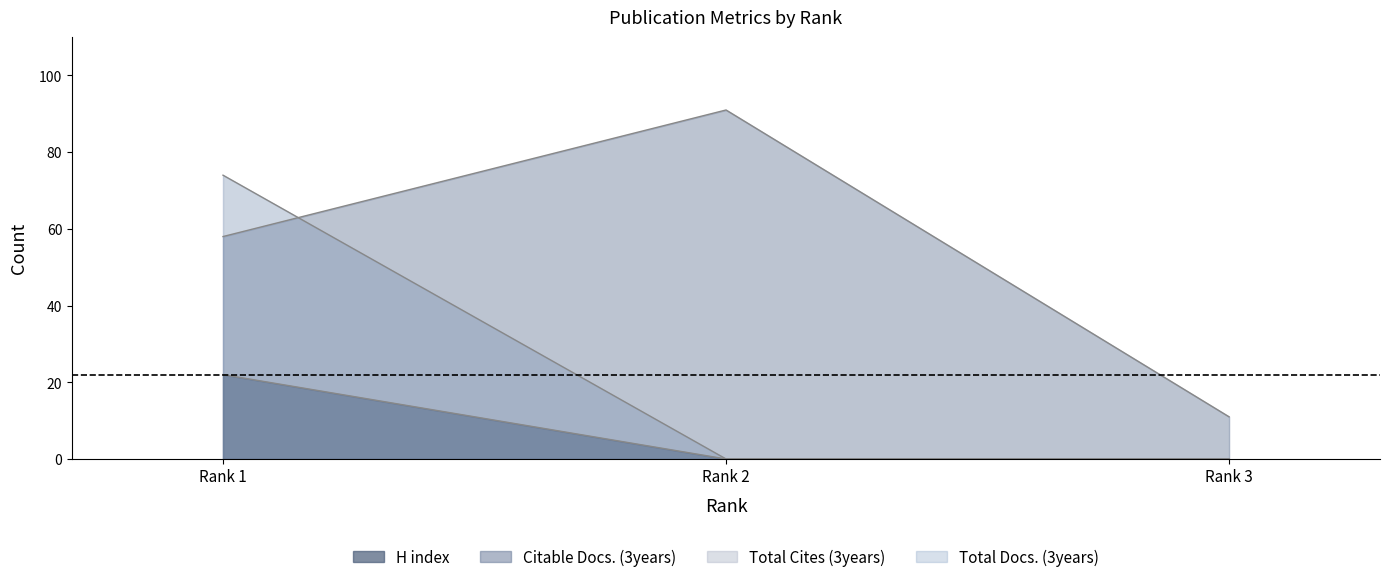

What is the difference between the maximum and minimum values in the Citable Docs. (3years) series?

80